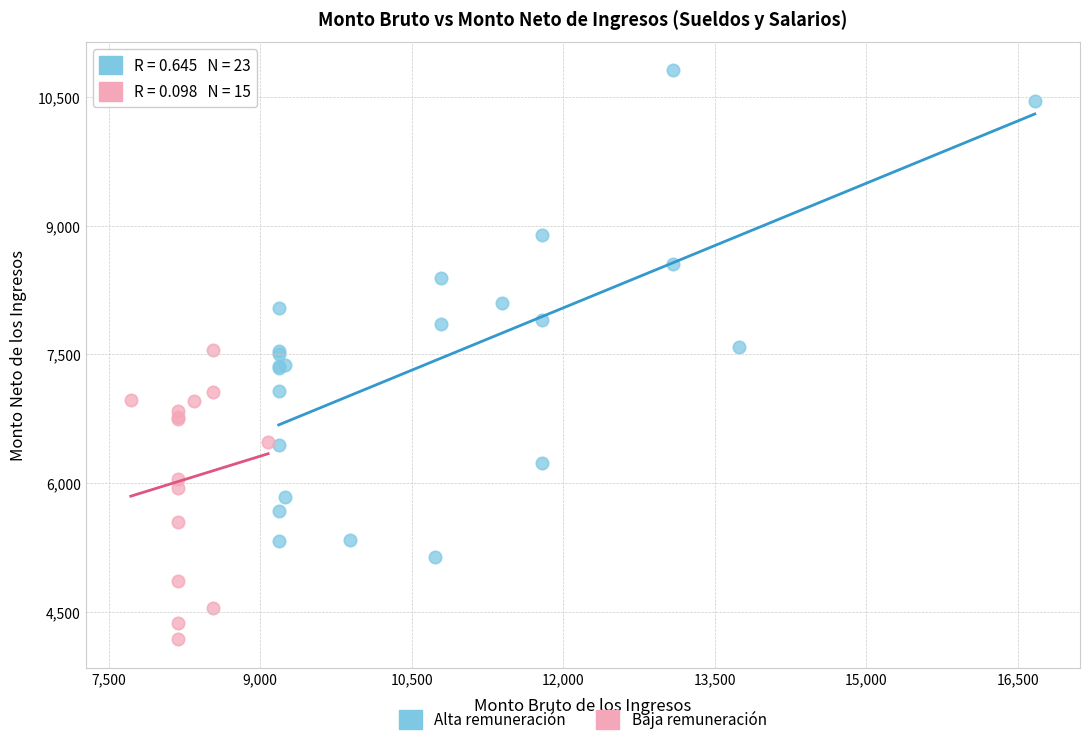

What are all the series names shown in the legend?

Alta remuneración, Baja remuneración